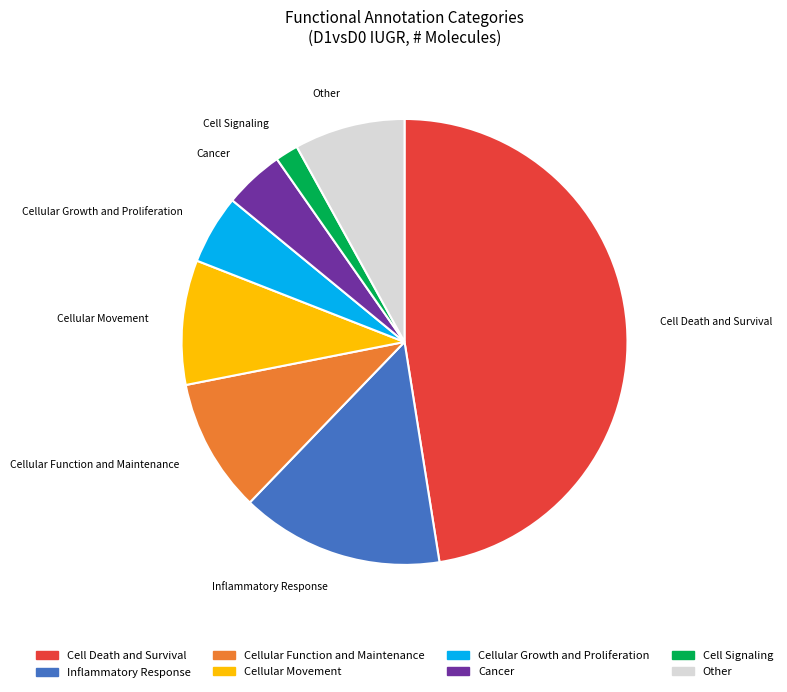

Rank the categories by value from highest to lowest.

Cell Death and Survival, Inflammatory Response, Cellular Function and Maintenance, Cellular Movement, Other, Cellular Growth and Proliferation, Cancer, Cell Signaling